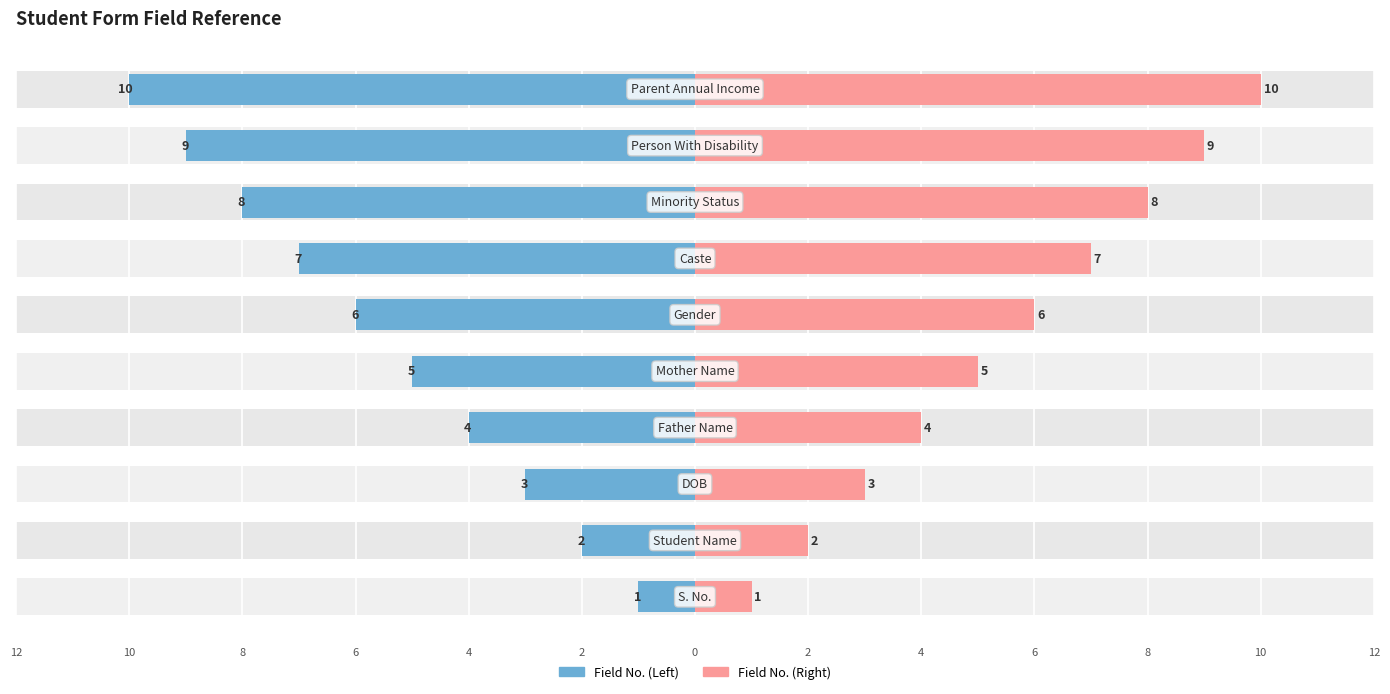

Reading left to right, extract all data points from this chart.

Field No. (Left): 12=-1	10=-2	8=-3	6=-4	4=-5	2=-6	0=-7	2=-8	4=-9	6=-10
Field No. (Right): 12=1	10=2	8=3	6=4	4=5	2=6	0=7	2=8	4=9	6=10